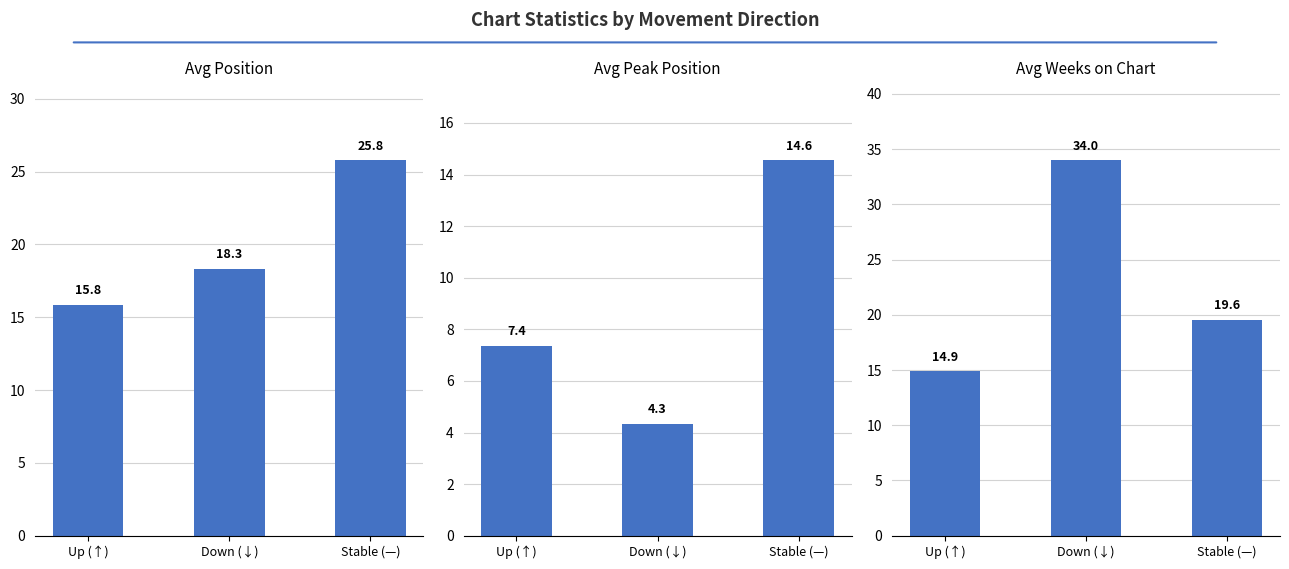

Rank the series by their average value, from lowest to highest.

Avg Peak
Position, Avg
Position, Avg Weeks
on Chart